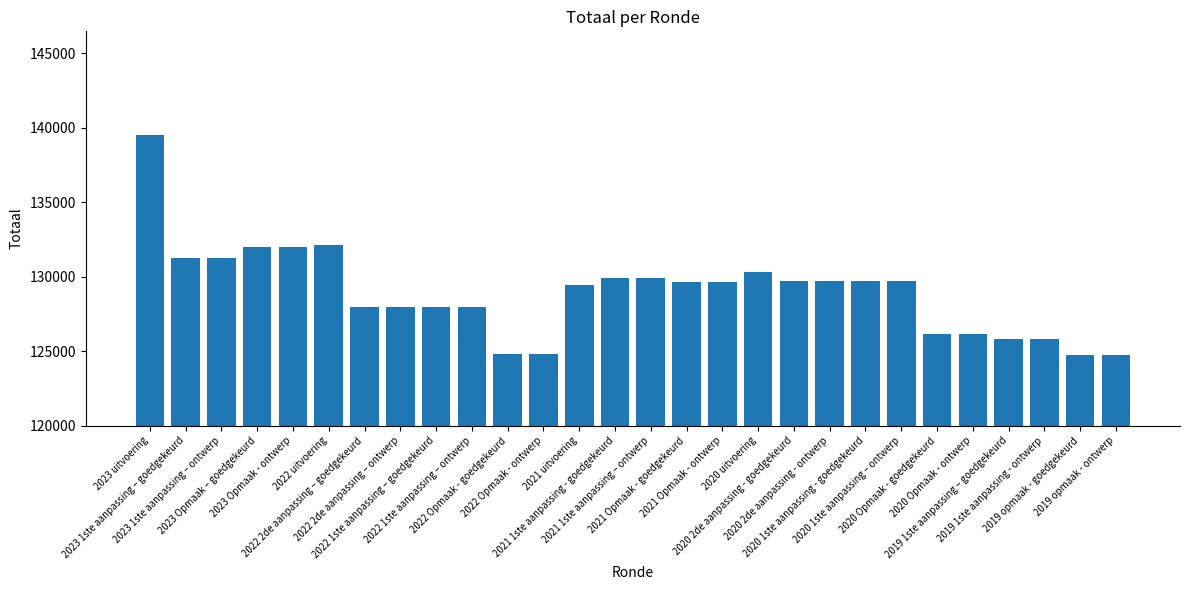

What is the difference between the maximum and minimum values?

14743